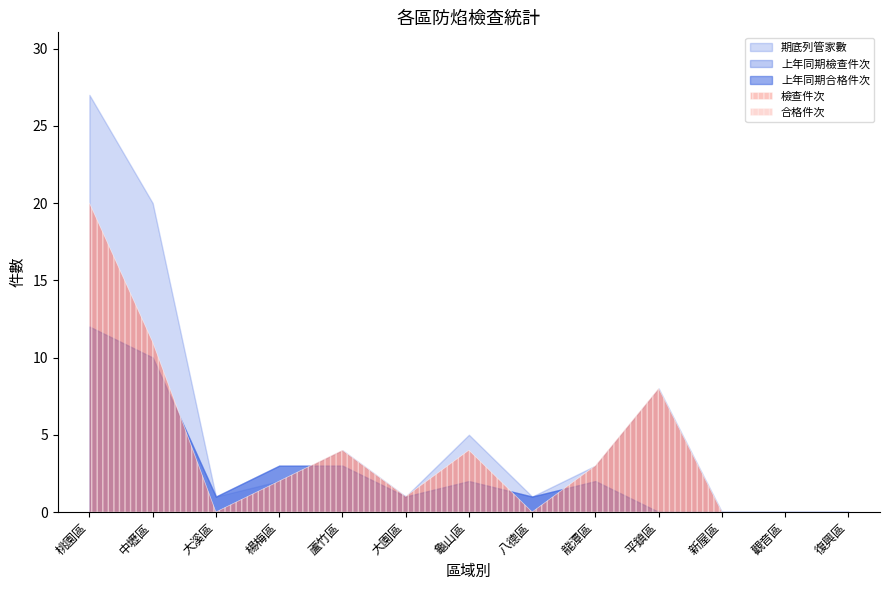

Between 蘆竹區 and 平鎮區, which is larger?

平鎮區